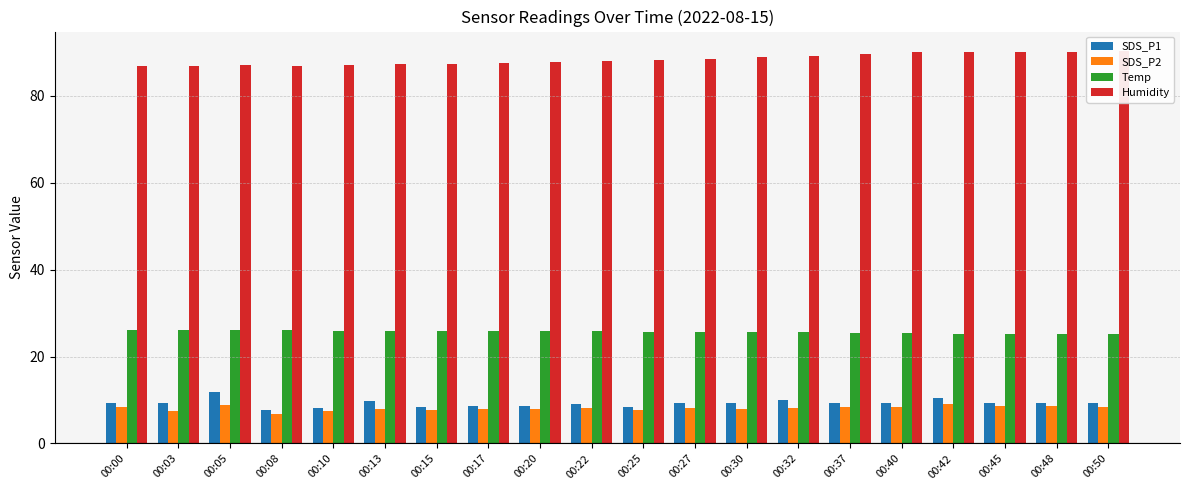

At 00:17, list the series in order from largest to smallest.

Humidity, Temp, SDS_P1, SDS_P2